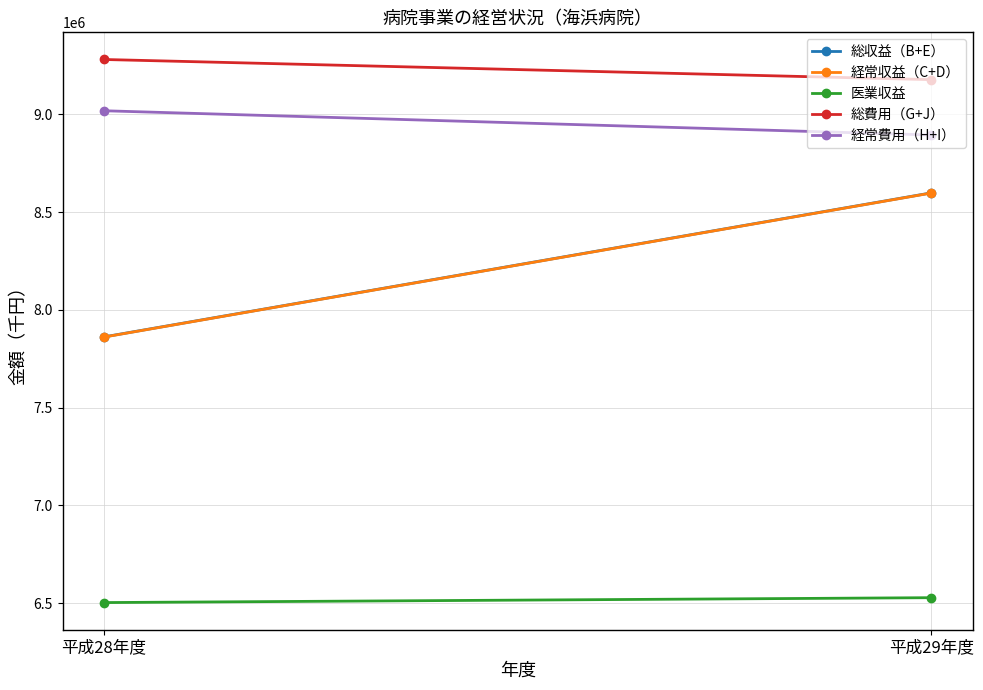

How many lines are shown in the chart?

5